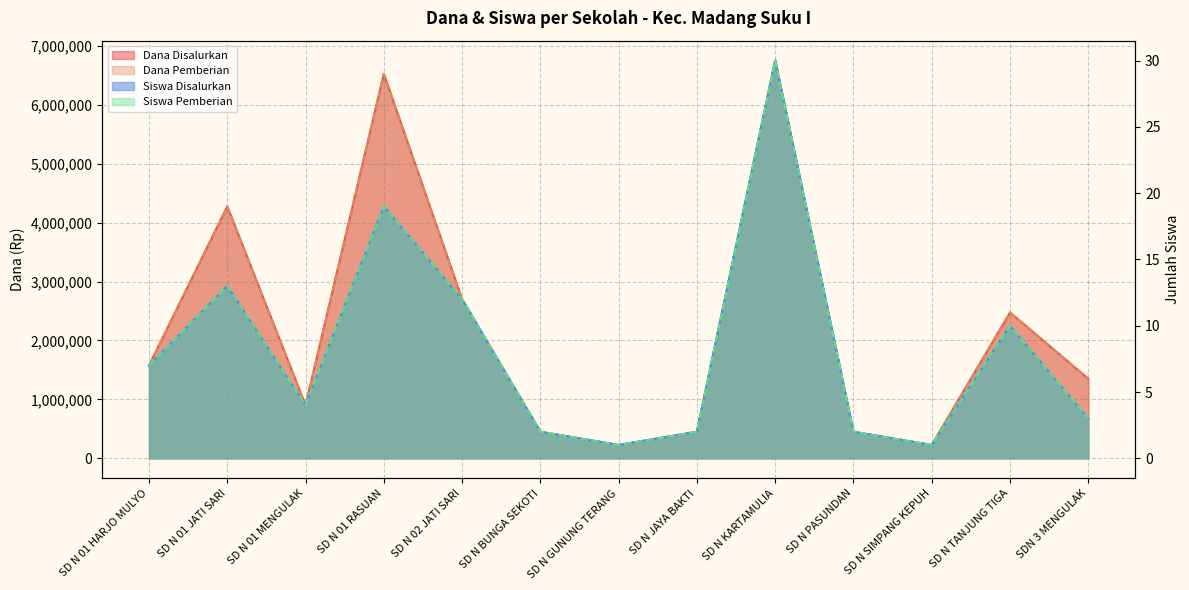

Rank the series by their maximum value, from highest to lowest.

Dana Disalurkan, Dana Pemberian, Siswa Disalurkan, Siswa Pemberian